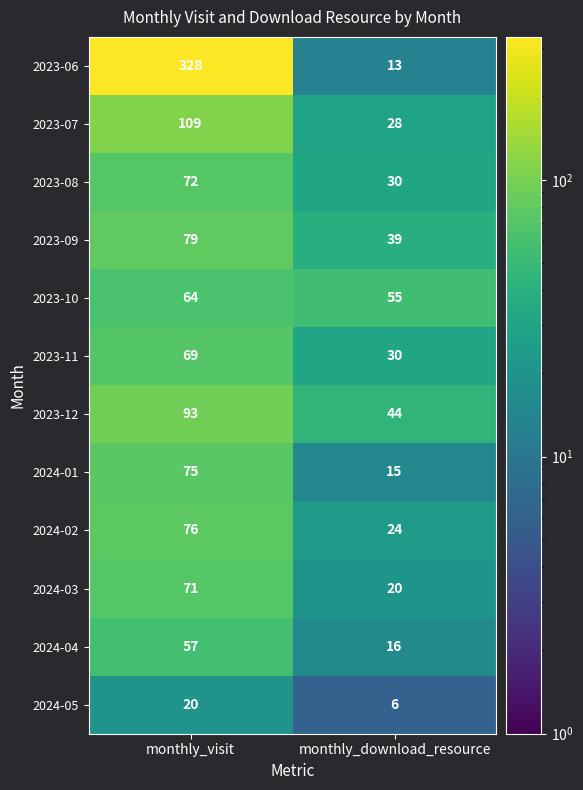

Rank the series by their maximum value, from highest to lowest.

2023-06, 2023-07, 2023-12, 2023-09, 2024-02, 2024-01, 2023-08, 2024-03, 2023-11, 2023-10, 2024-04, 2024-05